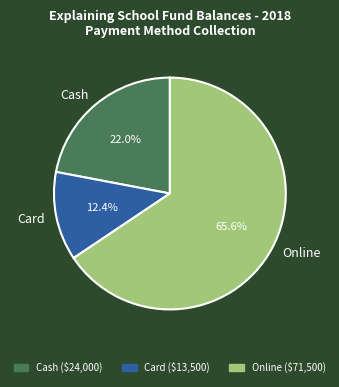

To the nearest percent, what is the combined percentage of Card and Cash?

34%